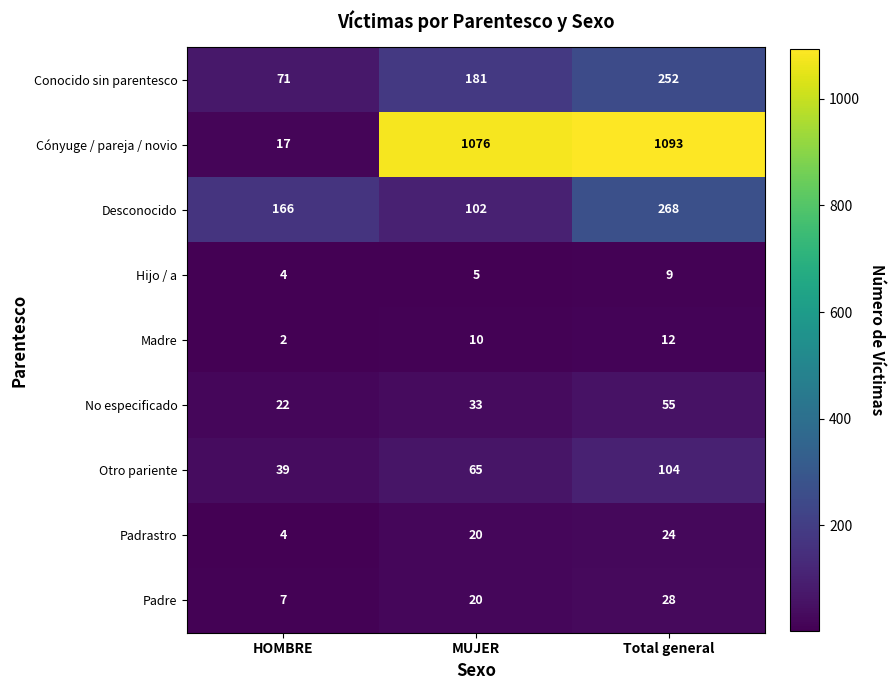

What is the total value across all series at HOMBRE?

332